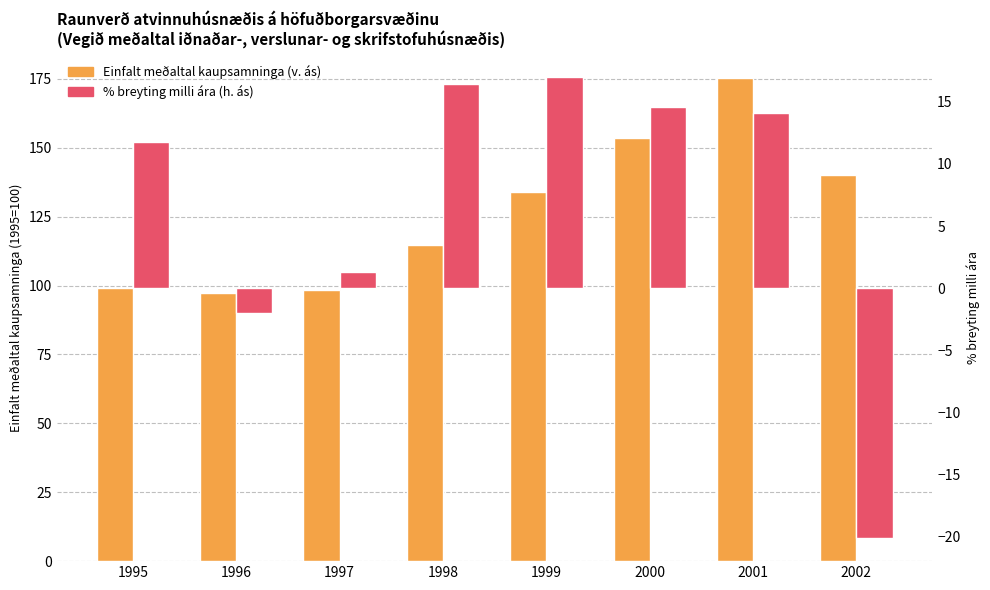

Rank the categories by % breyting milli ára (h. ás) value from highest to lowest.

1999, 1998, 2000, 2001, 1995, 1997, 1996, 2002